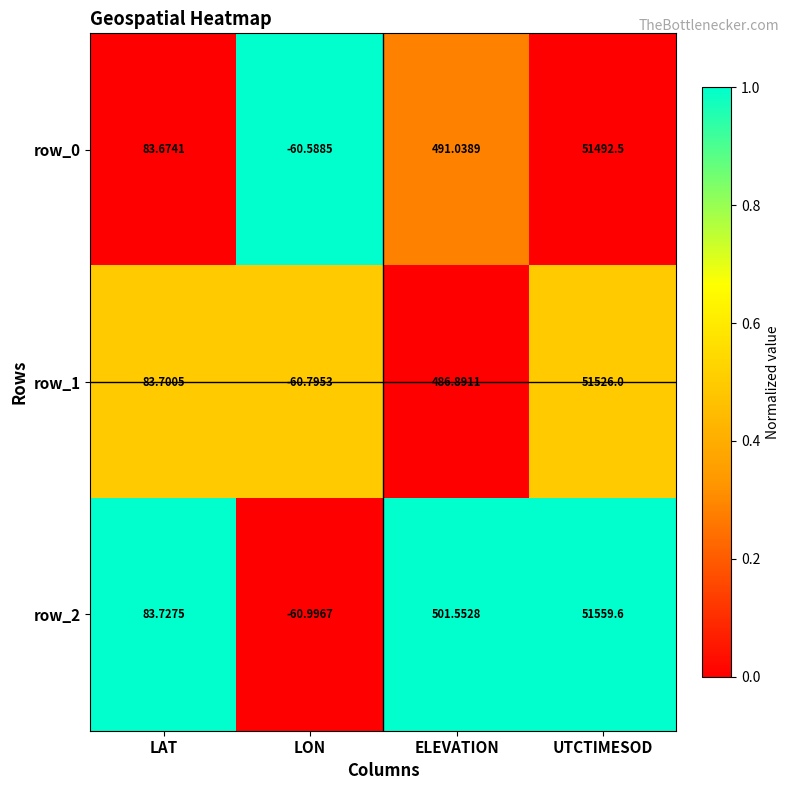

Where does the row_0 series first go above 491?

ELEVATION